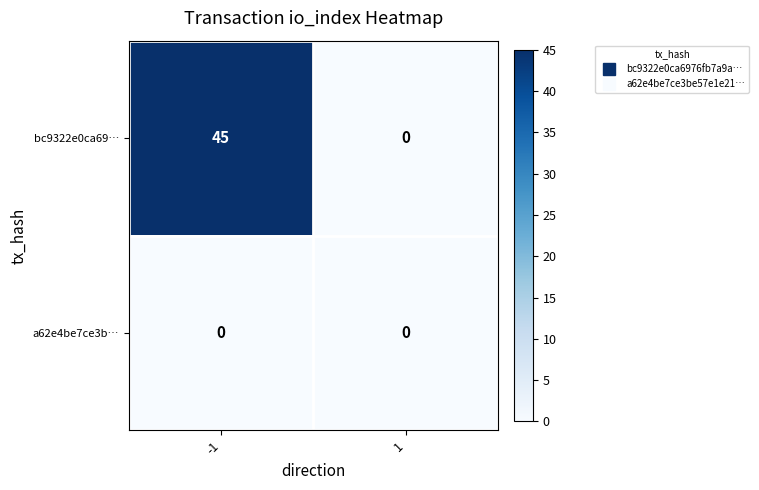

Which category has the highest value across all series?

-1